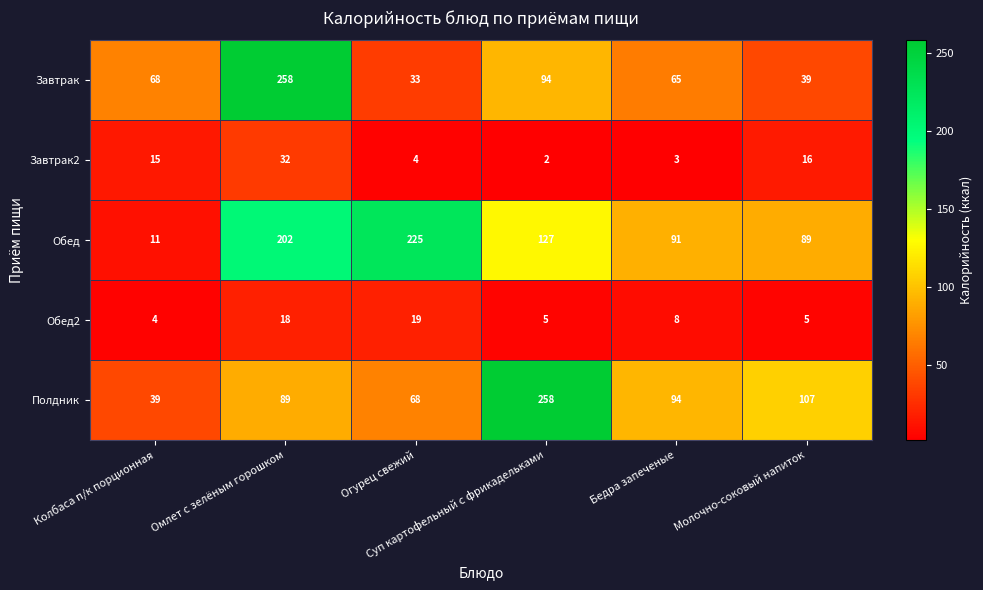

Which series has the largest range (max minus min)?

Завтрак